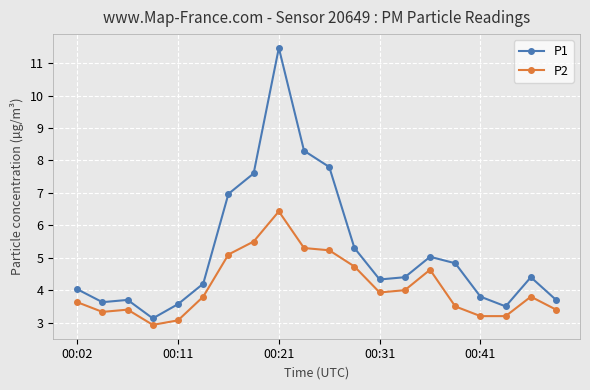

What is the difference between the second highest and minimum values in the P2 series?

2.6